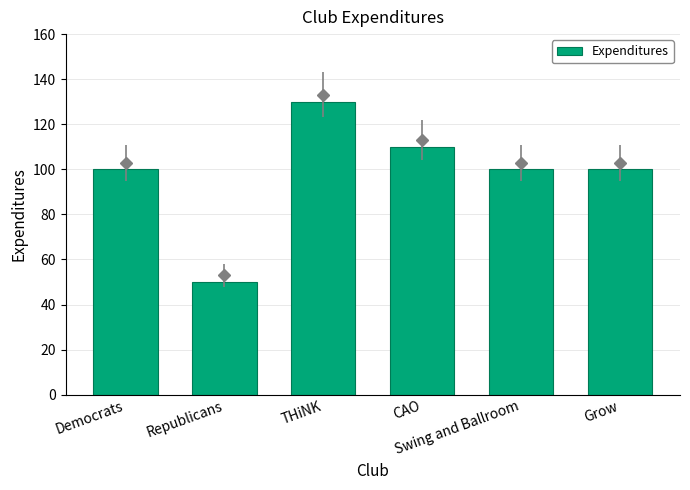

Which category has the lowest value across all series?

Republicans